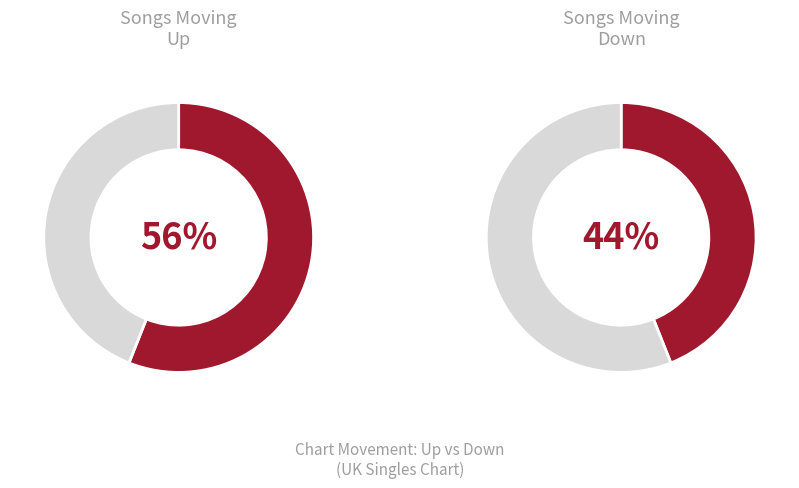

What percentage do up and down together represent?

100.0%